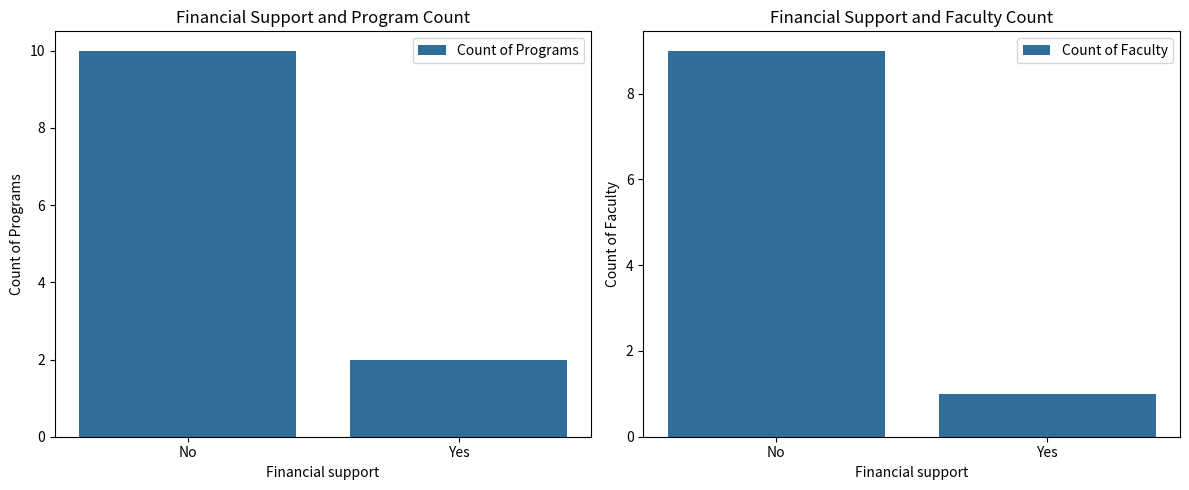

The value of Count of Programs at No is 13. True or false?

False